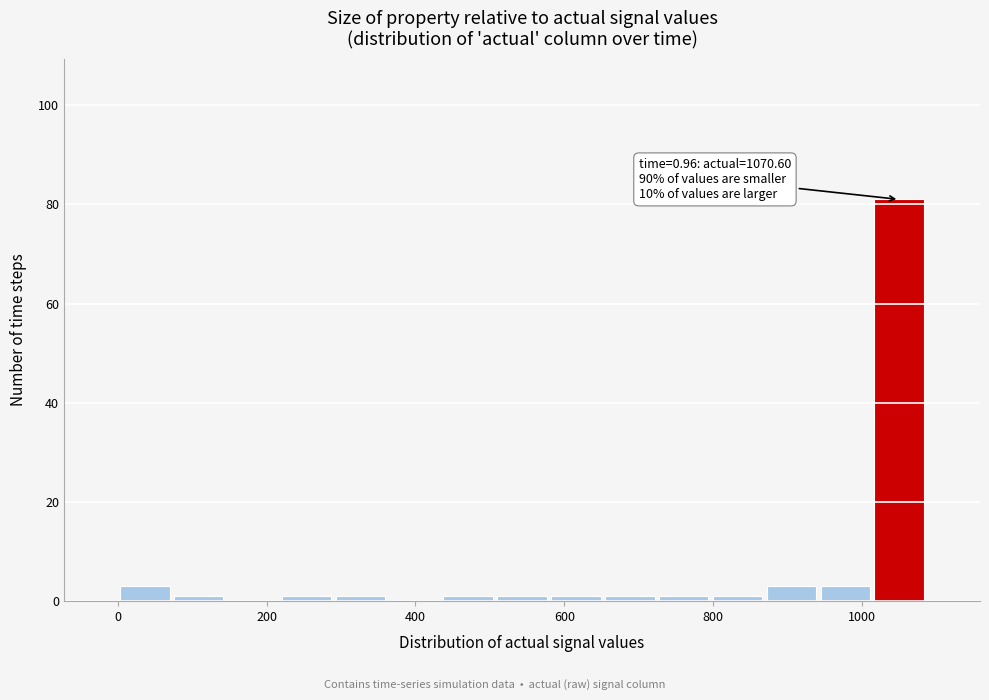

Around what value on the x-axis is the tallest bar? Give the approximate position of its centre, as read against the axis.

1060